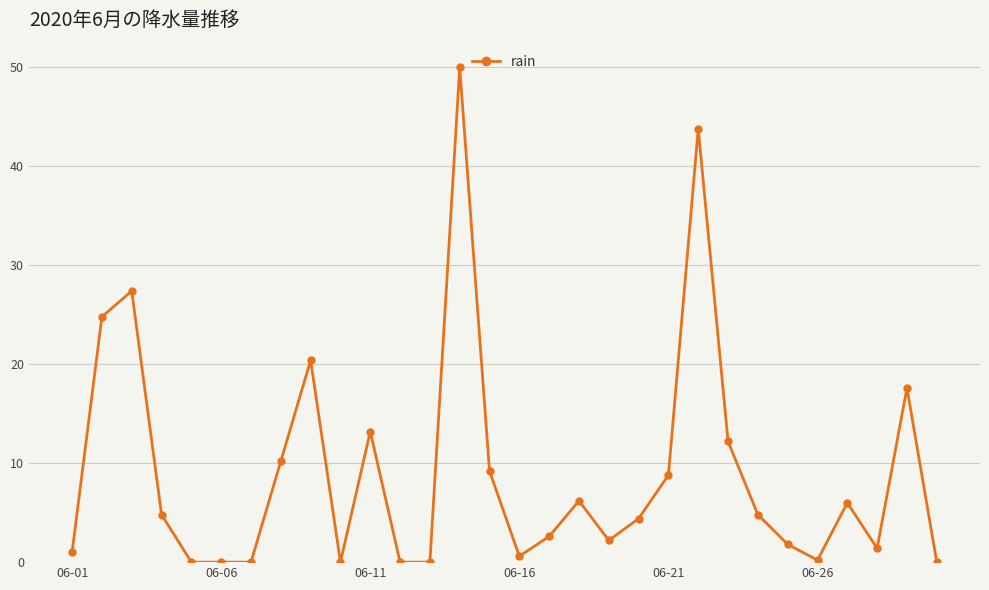

What is the sum of all values?

273.6